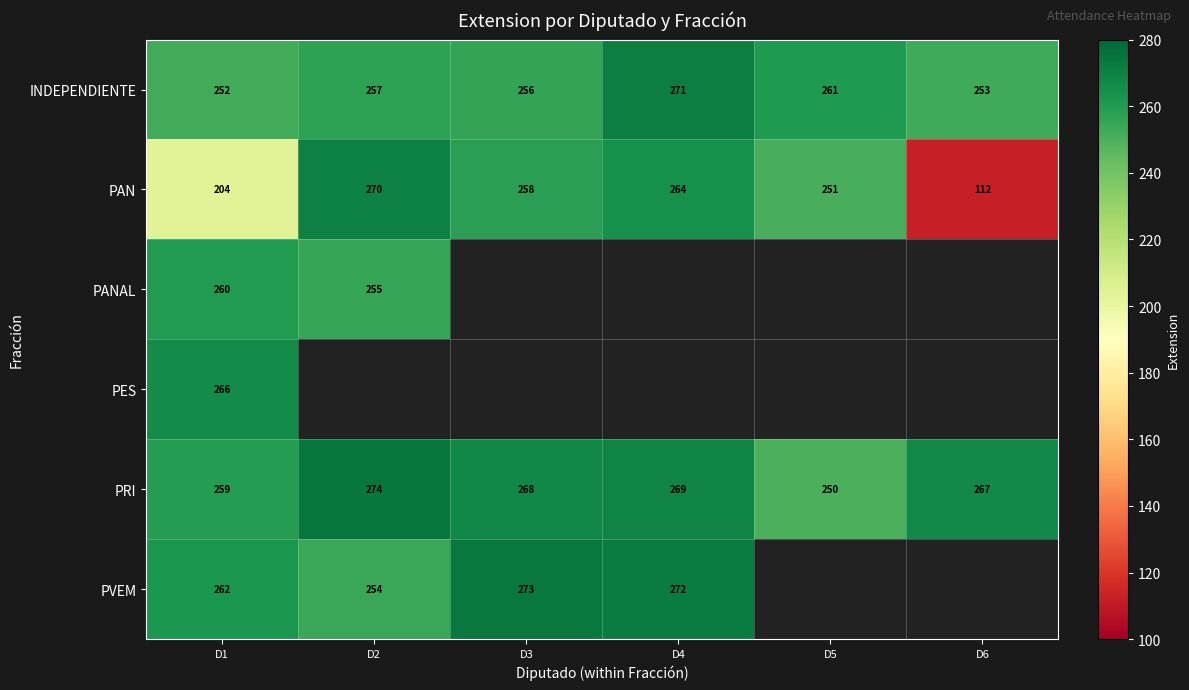

The value of PRI at D6 is 267. True or false?

True